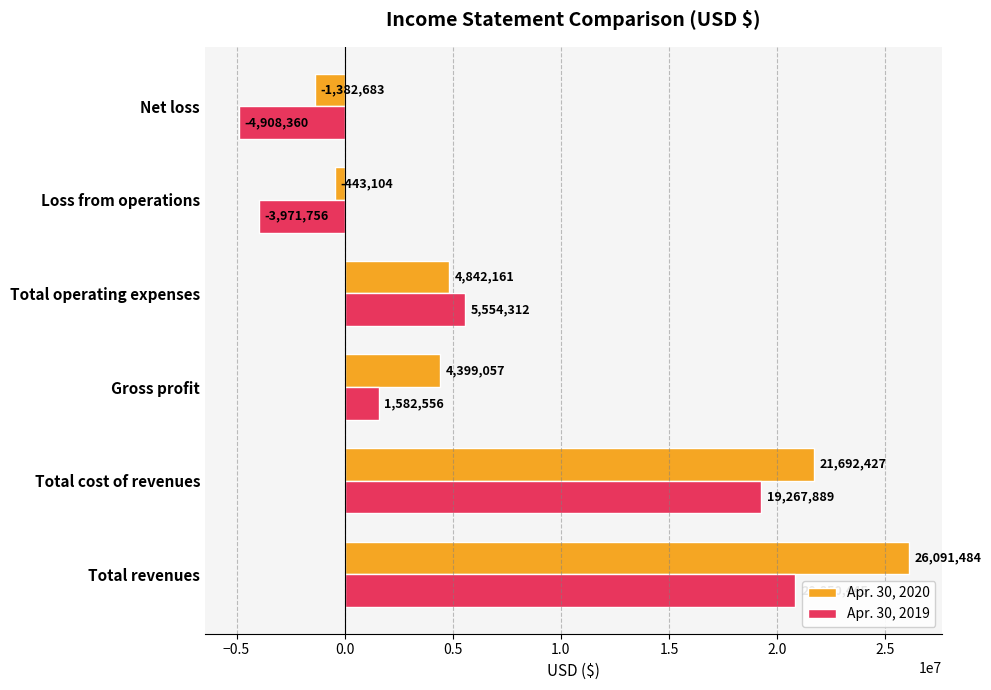

What is the smallest value displayed?

-4908360